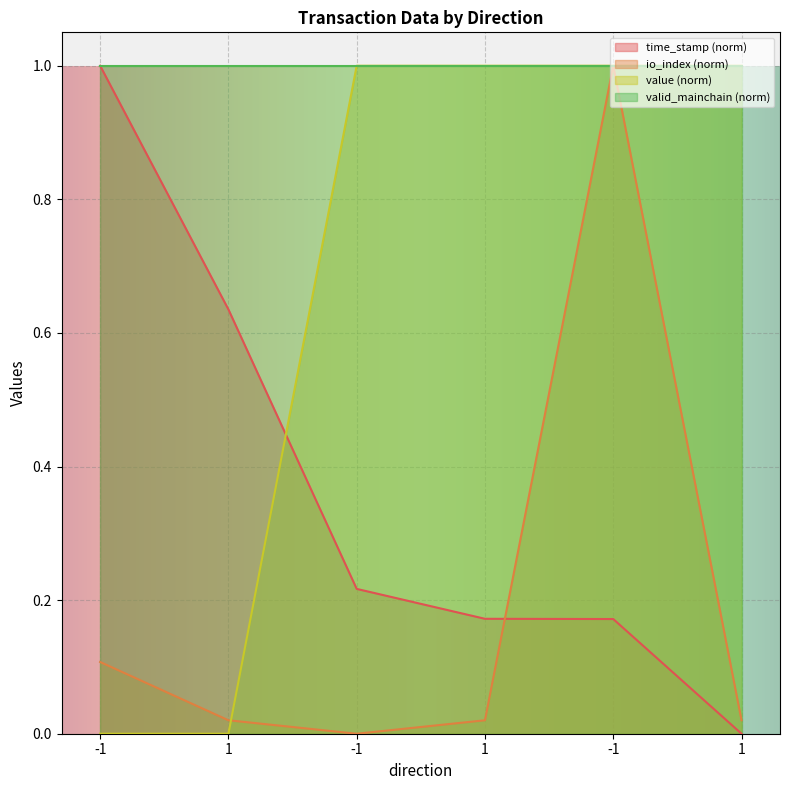

What is the average value of the value series?

0.7